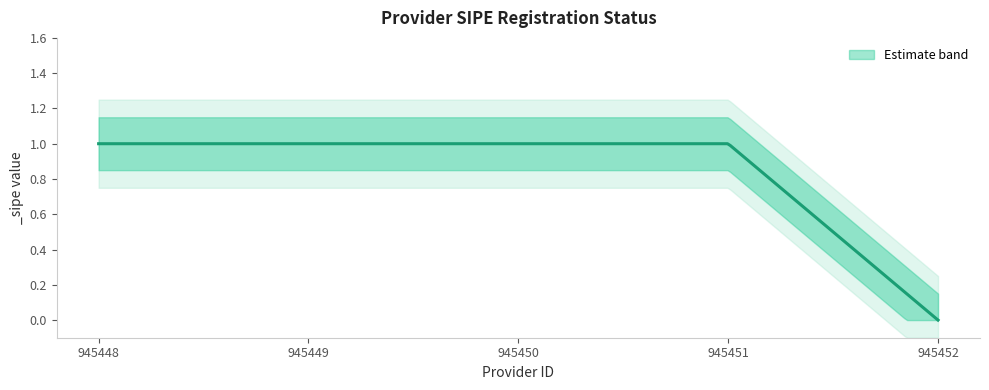

What is the sum of the values at 945451 and 945448?

2